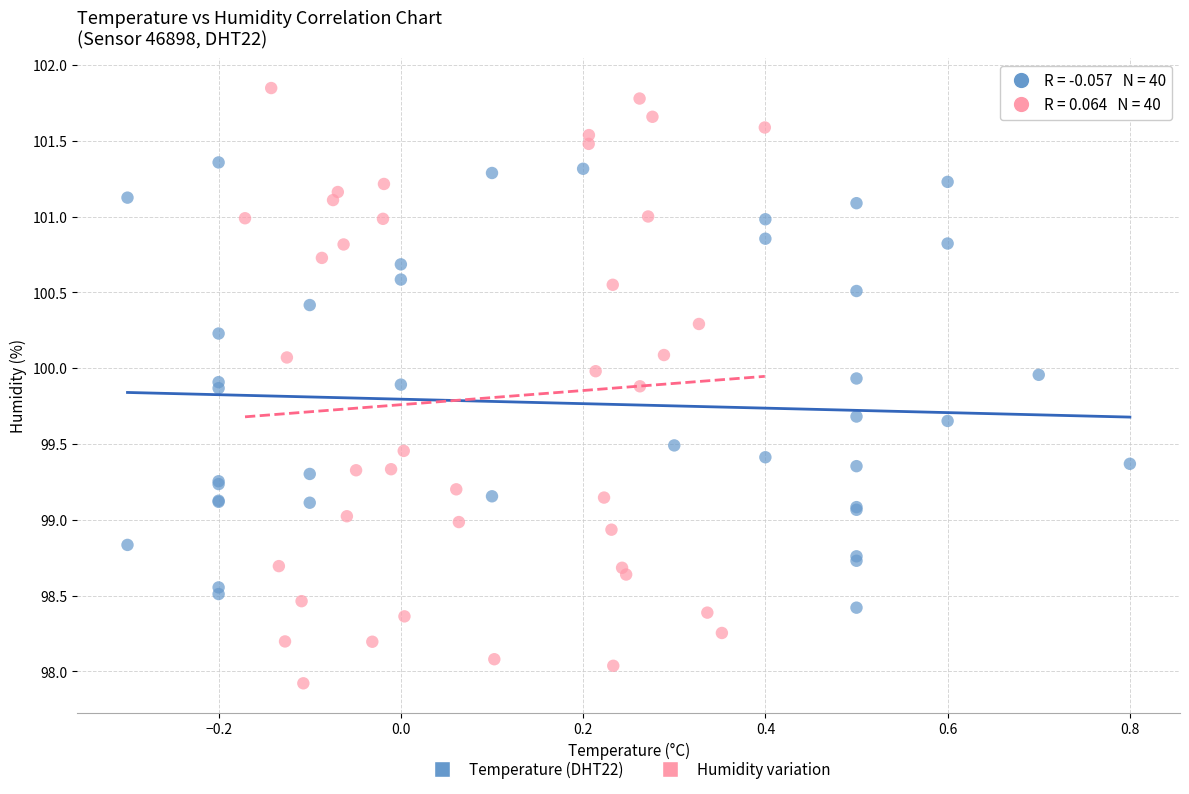

Which series contains the highest Y value?

Humidity variation